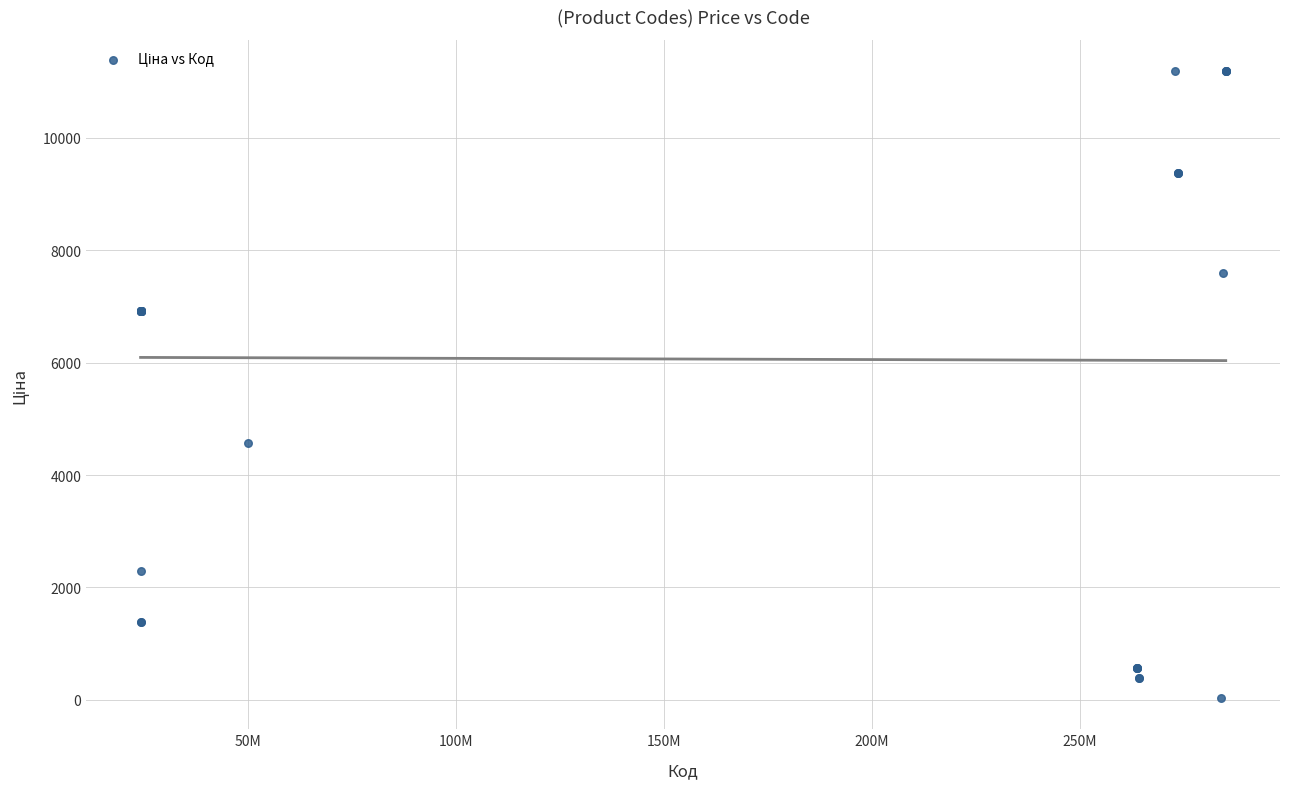

What Y value in the scatter plot is closest to 5610?

4561.9